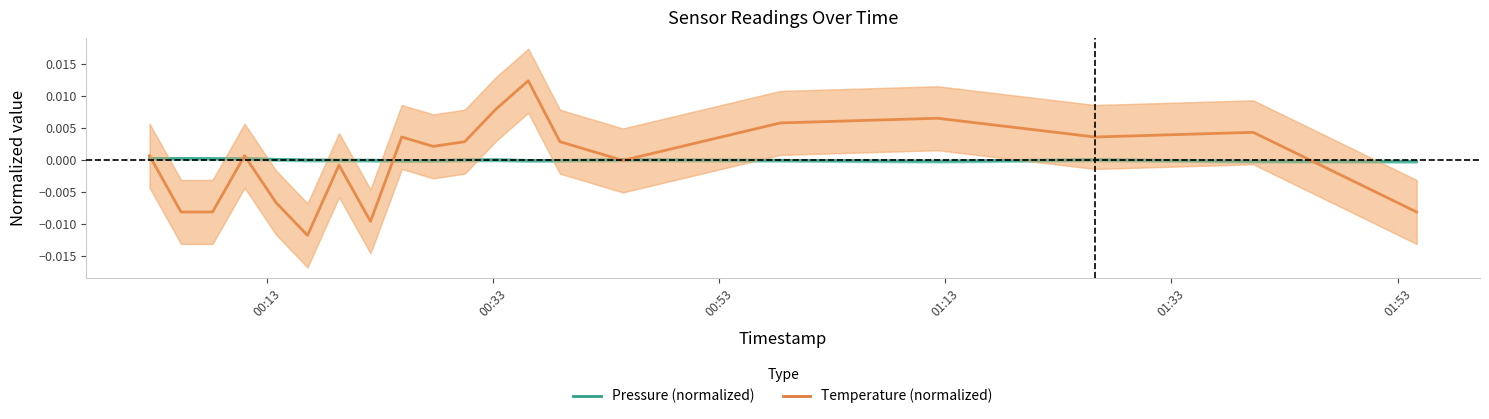

How many interior local valleys does the Pressure (normalized) series have?

3